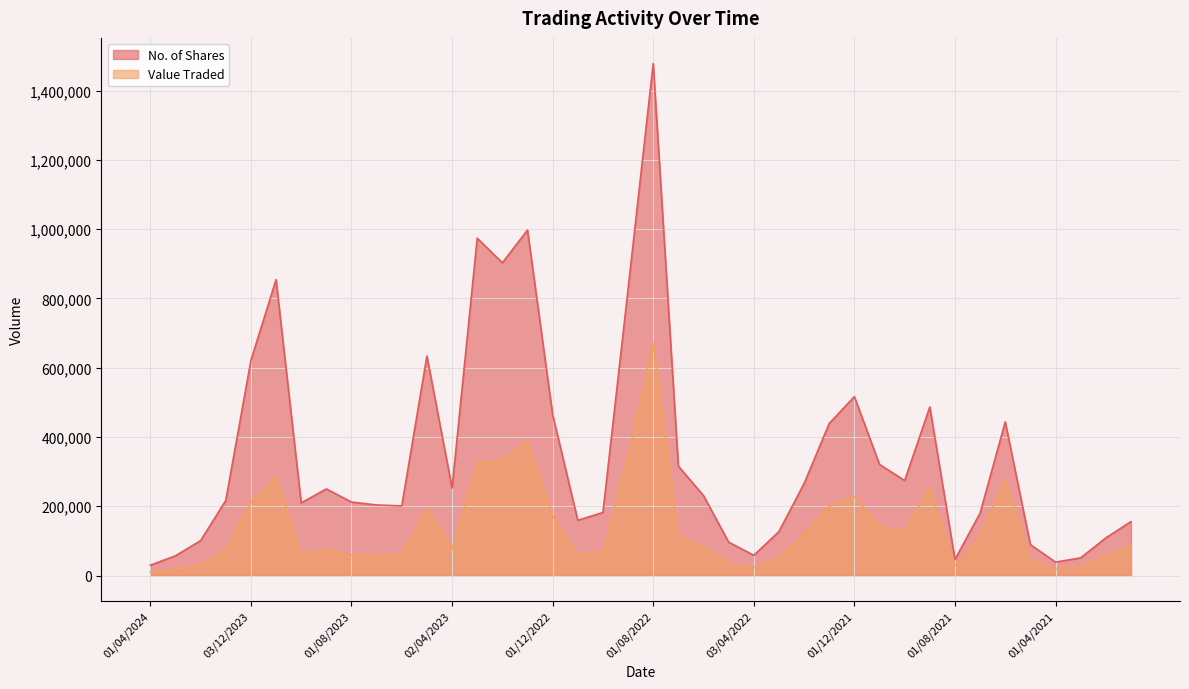

Which series has the widest spread of values?

No. of Shares